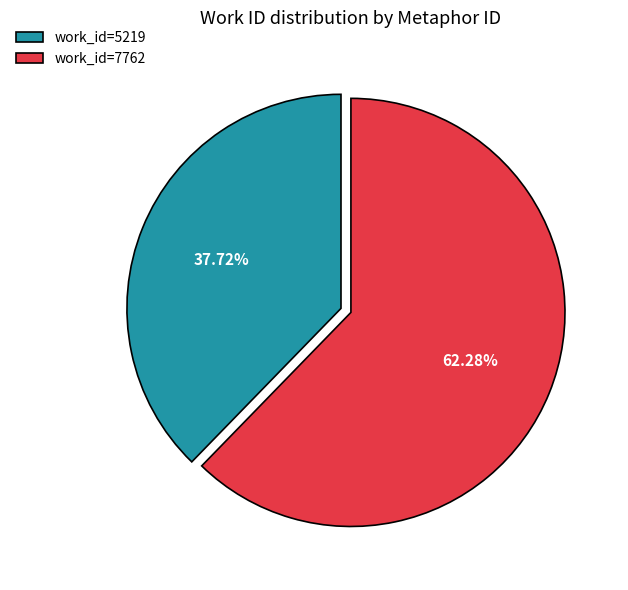

Rank the categories by value from highest to lowest.

work_id=7762, work_id=5219